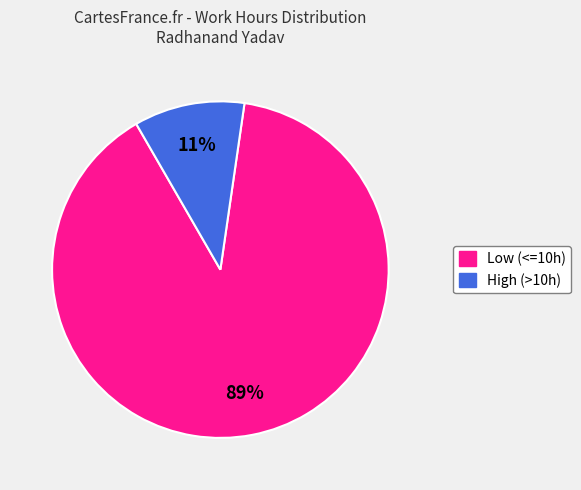

To the nearest percent, what is the average slice percentage?

50%